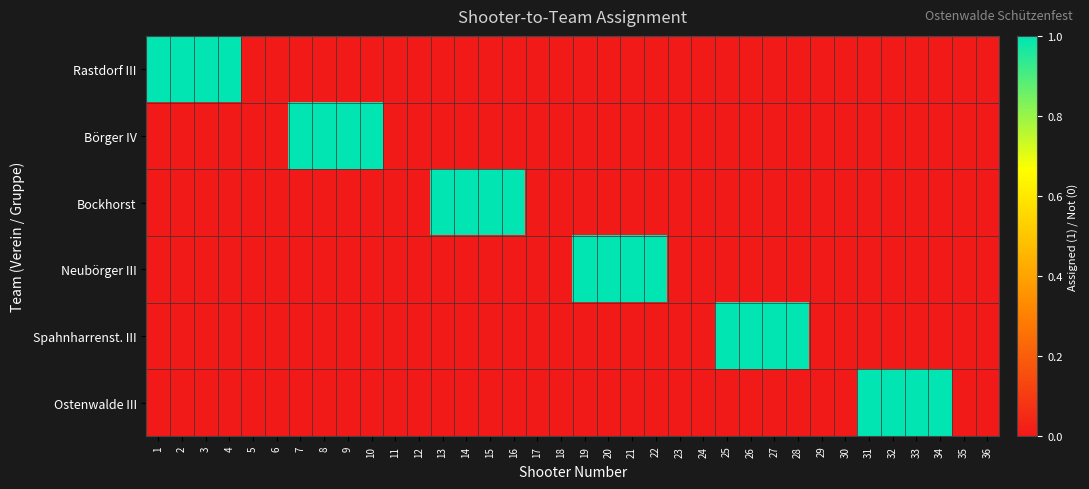

List the series in order of their peak value, highest first.

Rastdorf III, Börger IV, Bockhorst, Neubörger III, Spahnharrenst. III, Ostenwalde III